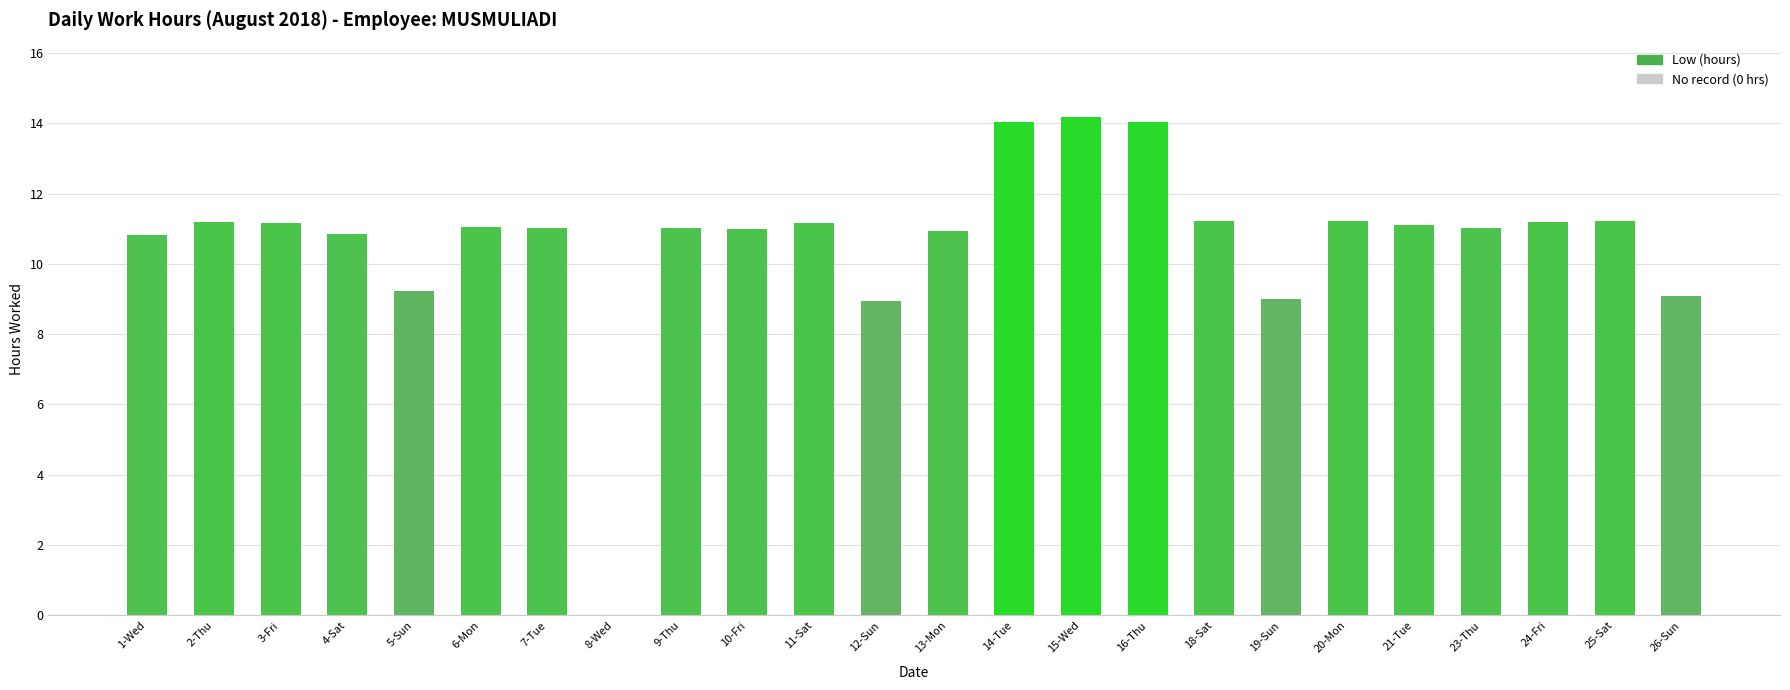

Between 18-Sat and 26-Sun, which is larger?

18-Sat